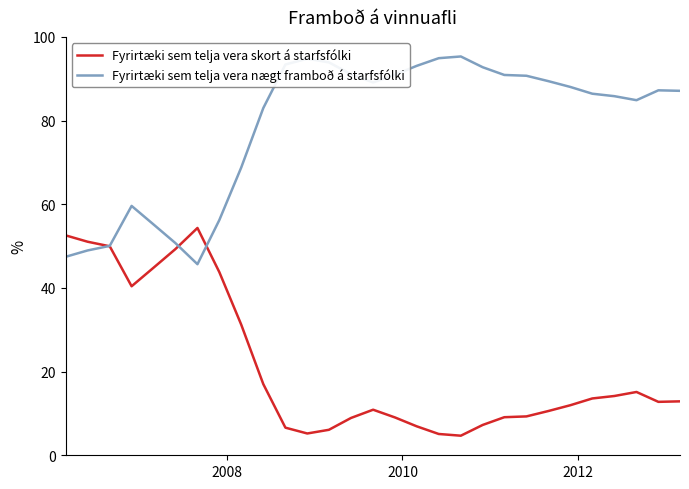

How many lines are shown in the chart?

2